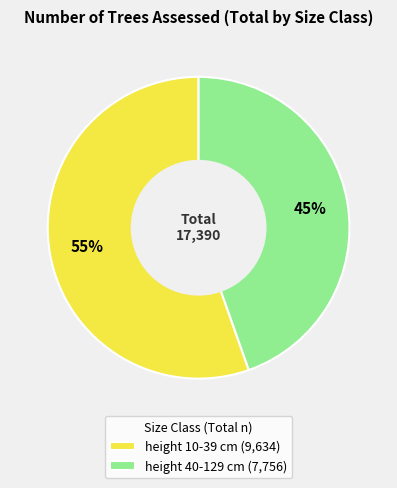

Which slice is the smallest?

height 40-129 cm (7,756)